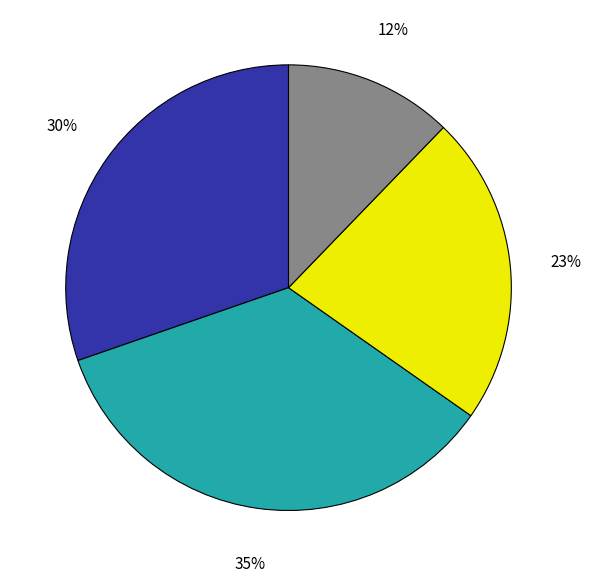

To the nearest percent, what is the difference between the largest and smallest slice percentages?

23%